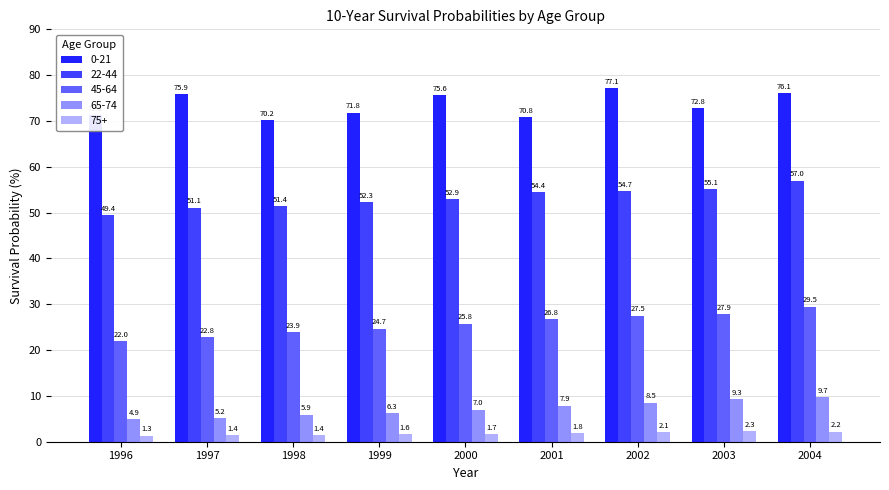

What is the maximum value shown in the chart?

77.1